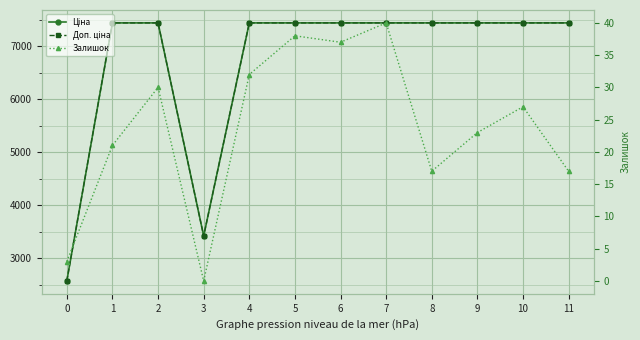

What is the sum of all Доп. ціна values?

80354.6